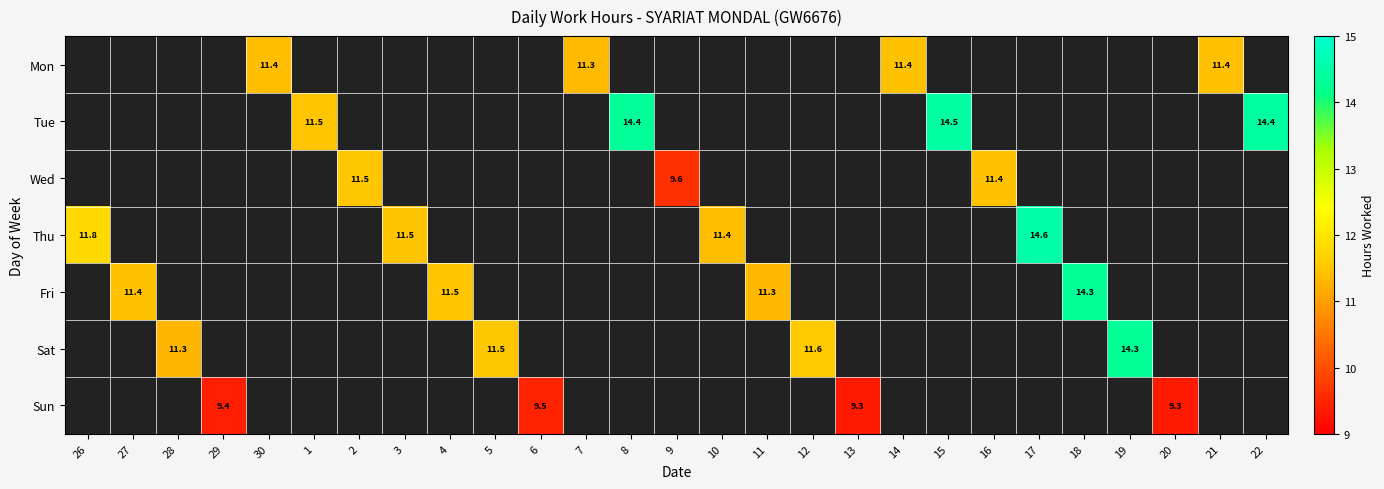

How many distinct data groups are displayed?

7